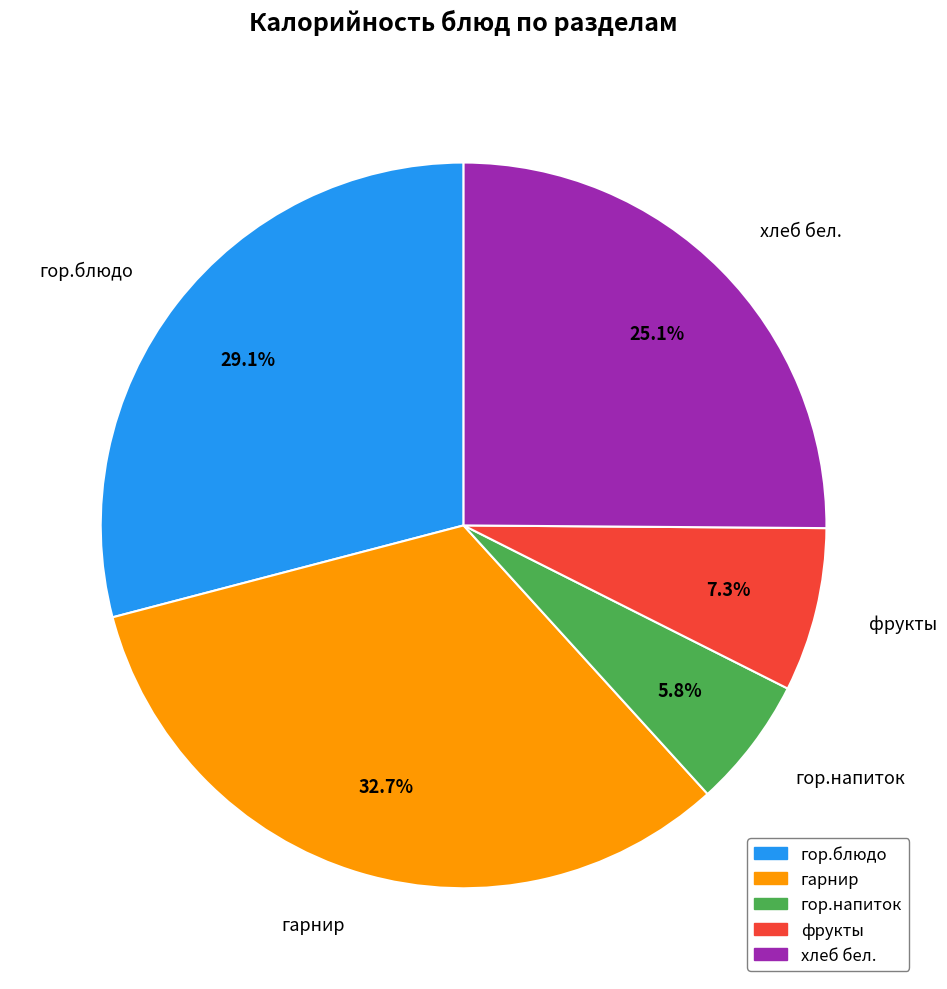

Count the number of slices in the pie.

5